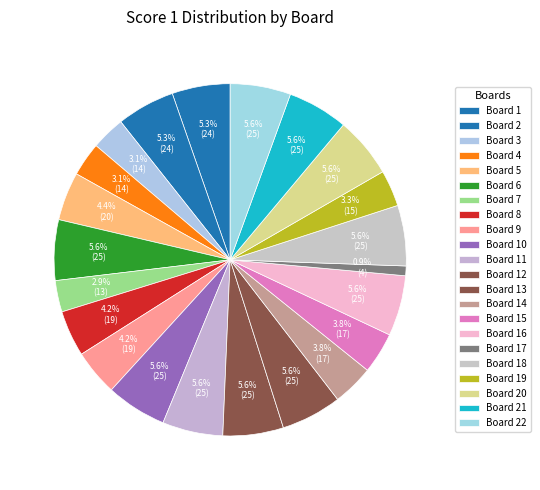

True or false: Board 19 accounts for 15% of the total.

False